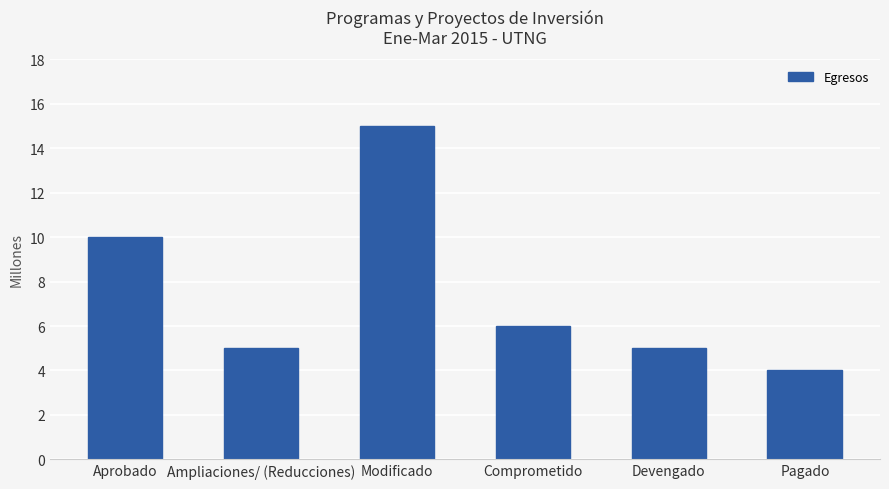

How many data points does each series have?

6